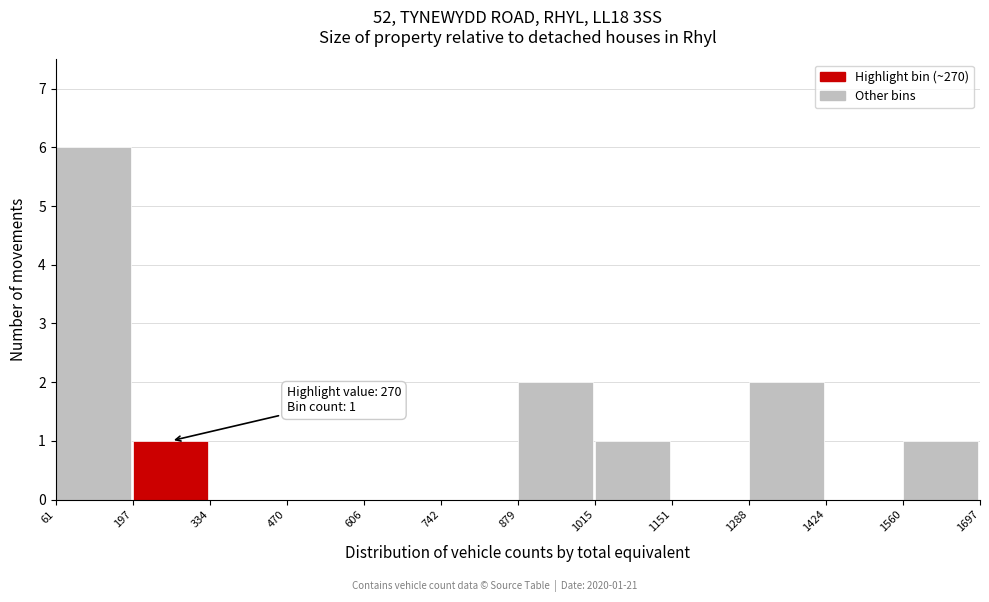

Which range on the x-axis has the tallest bar?

61 to 197